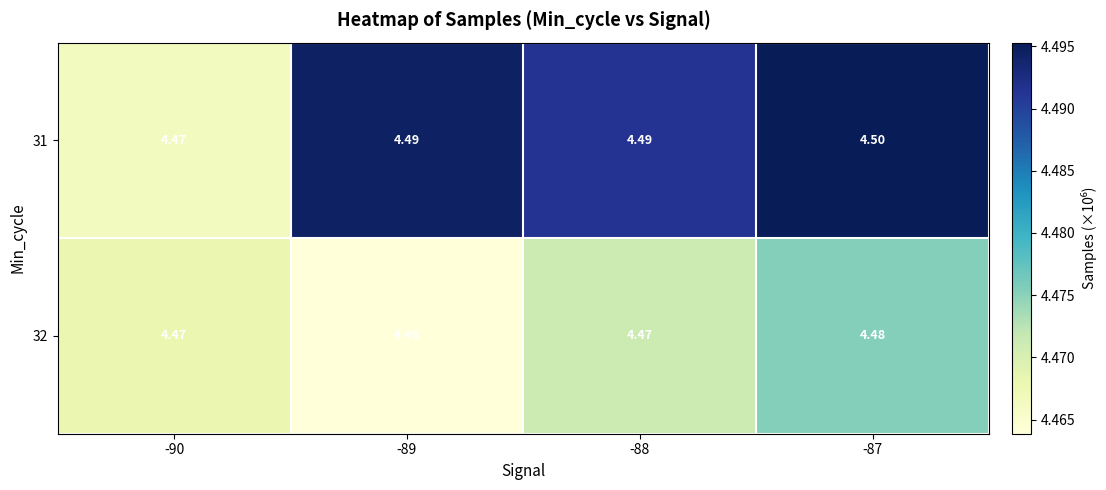

Is the value of 32 at -88 greater than the value of 31 at -88?

No